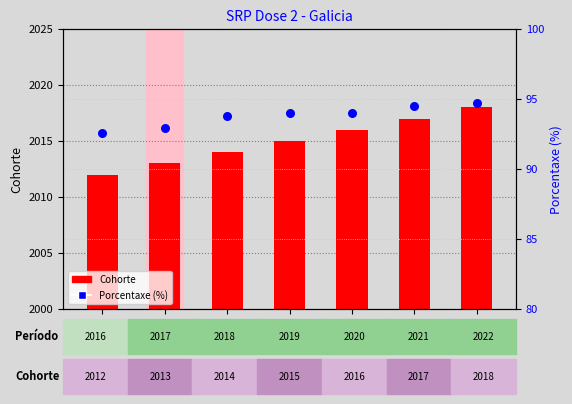

What is the total value across all series at 2017?

2105.9